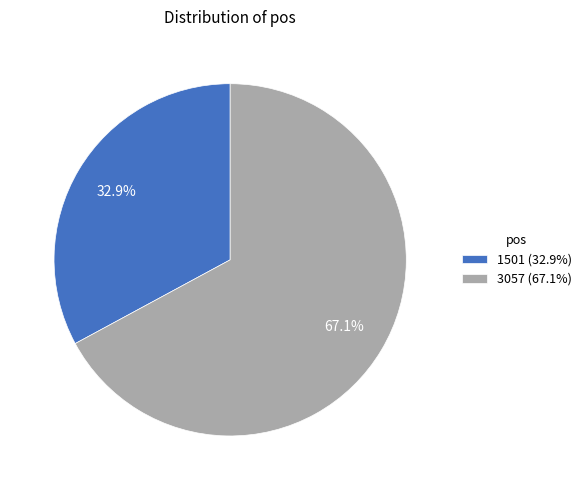

Count the number of slices in the pie.

2